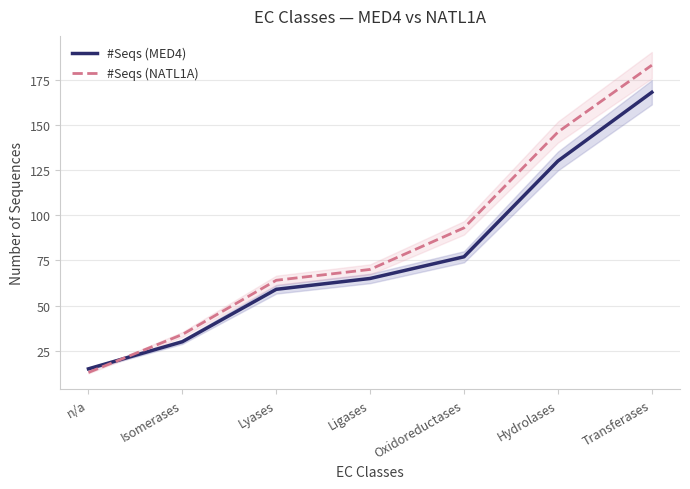

Which series has the largest range (max minus min)?

#Seqs (NATL1A)